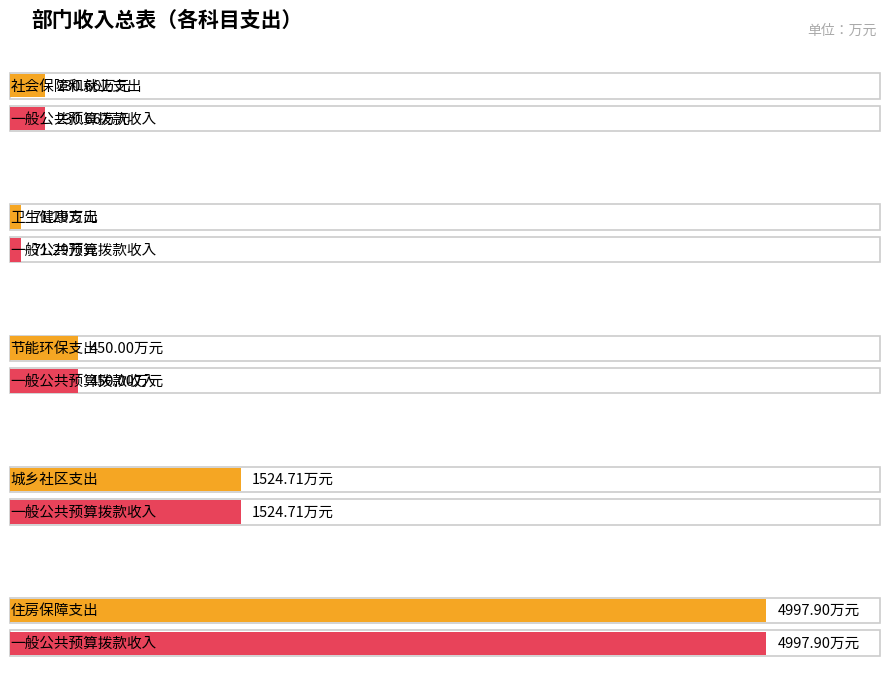

Reading left to right, what are all the values shown in this chart?

总计: 230.7	71.3	450.0	1524.7	4997.9
一般公共预算拨款收入: 230.7	71.3	450.0	1524.7	4997.9